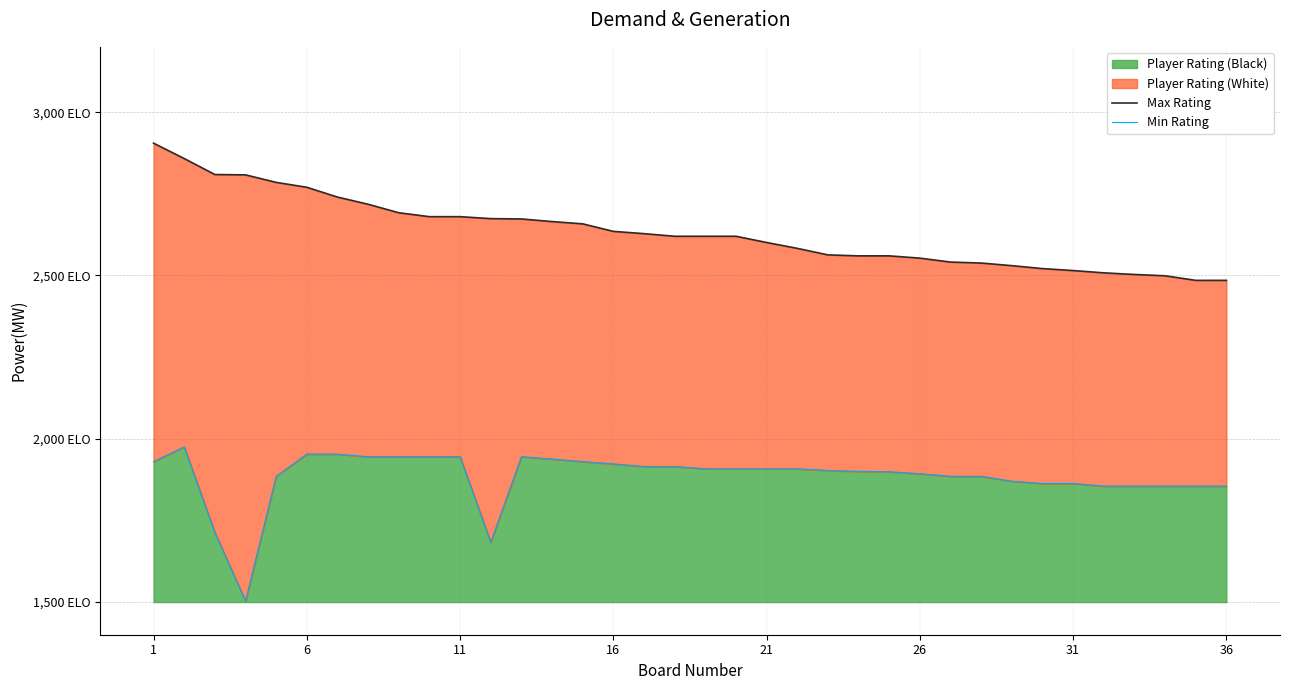

True or false: Max Rating has a value of 3857 at 11.

False